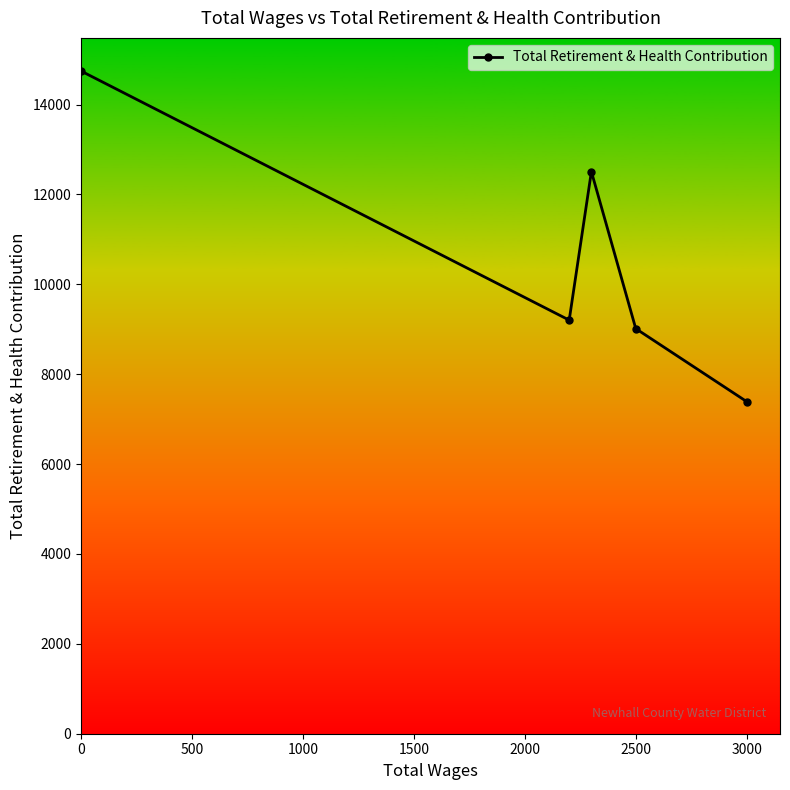

Does the chart display data point markers on the line(s)?

Yes